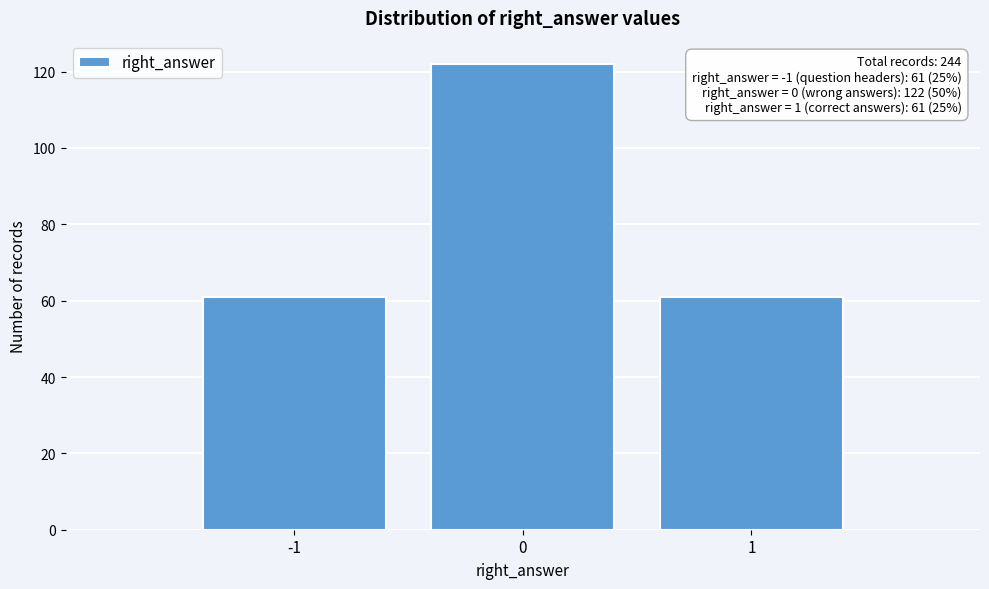

Reading left to right, extract all data points from this chart.

61	122	61